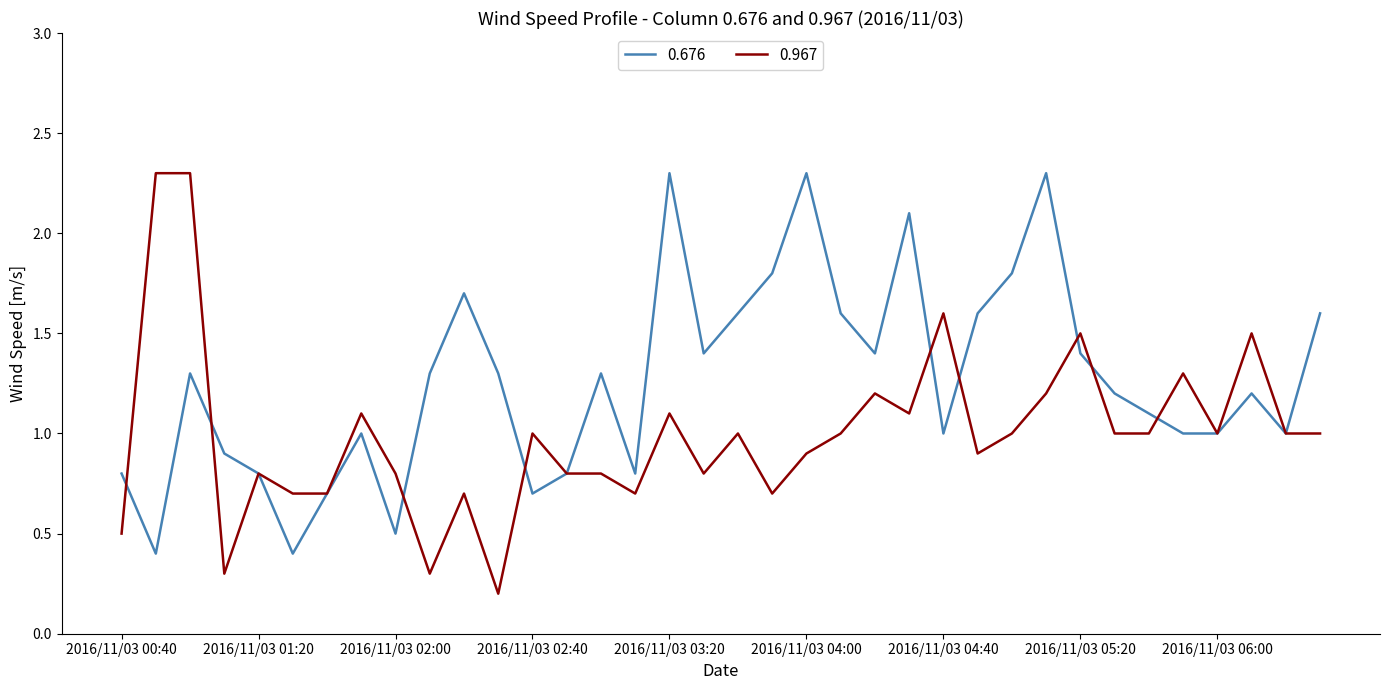

What is the maximum value shown in the chart?

2.3